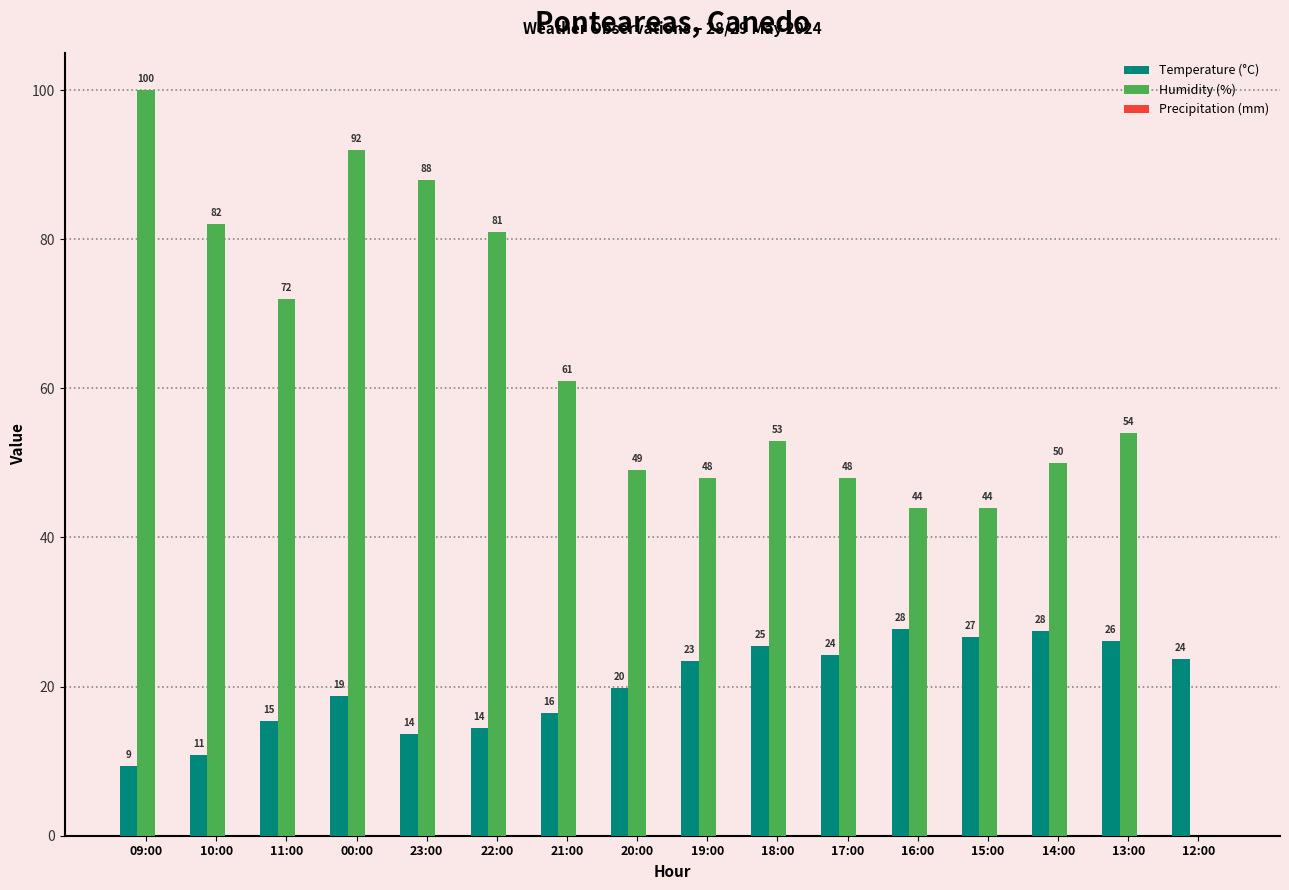

Which series has the largest total across all categories?

Humidity (%)